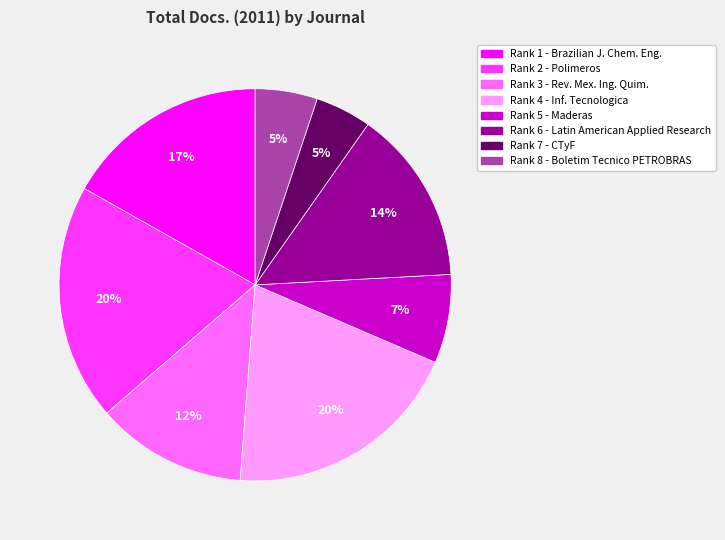

To the nearest percent, what is the difference between the largest and smallest slice percentages?

15%